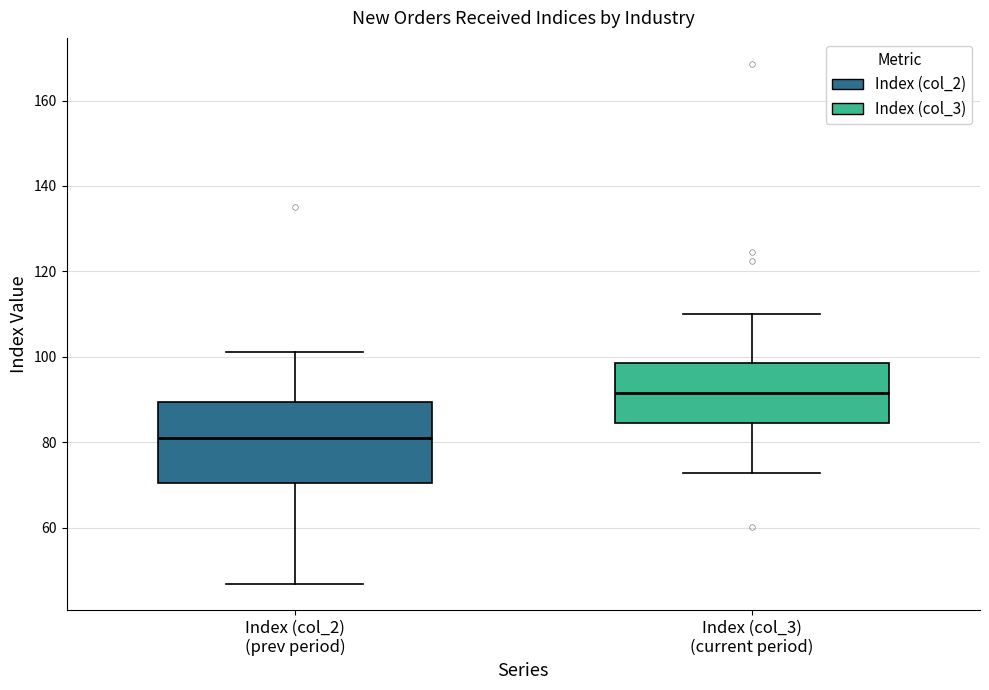

Reading left to right, read every box against the y-axis: the position of its median line, the range the box covers, and the ends of its whiskers. The values are not printed on the chart, so give them approximately, as read against the axis.

Index (col_2) (prev period): median 80, box 70 to 90, whiskers 46 to 102
Index (col_3) (current period): median 92, box 84 to 98, whiskers 72 to 110